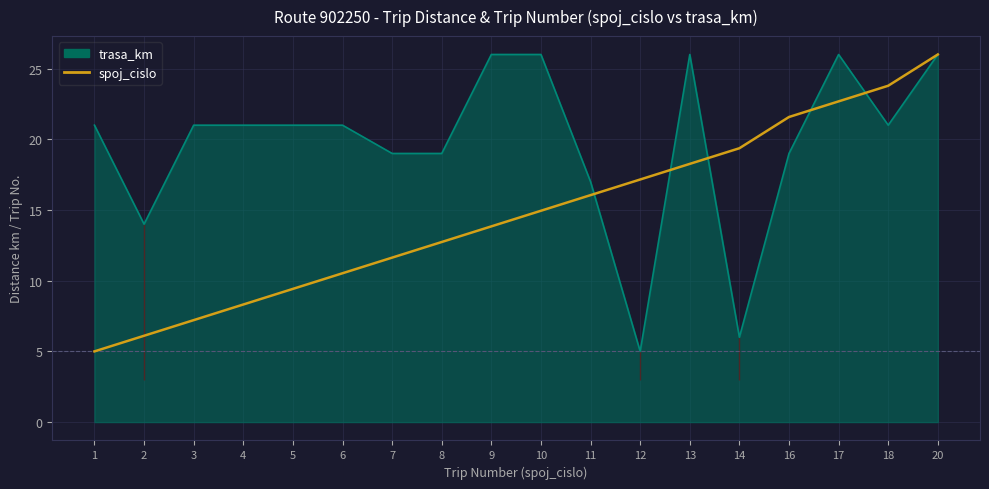

Does the chart have visible grid lines?

Yes